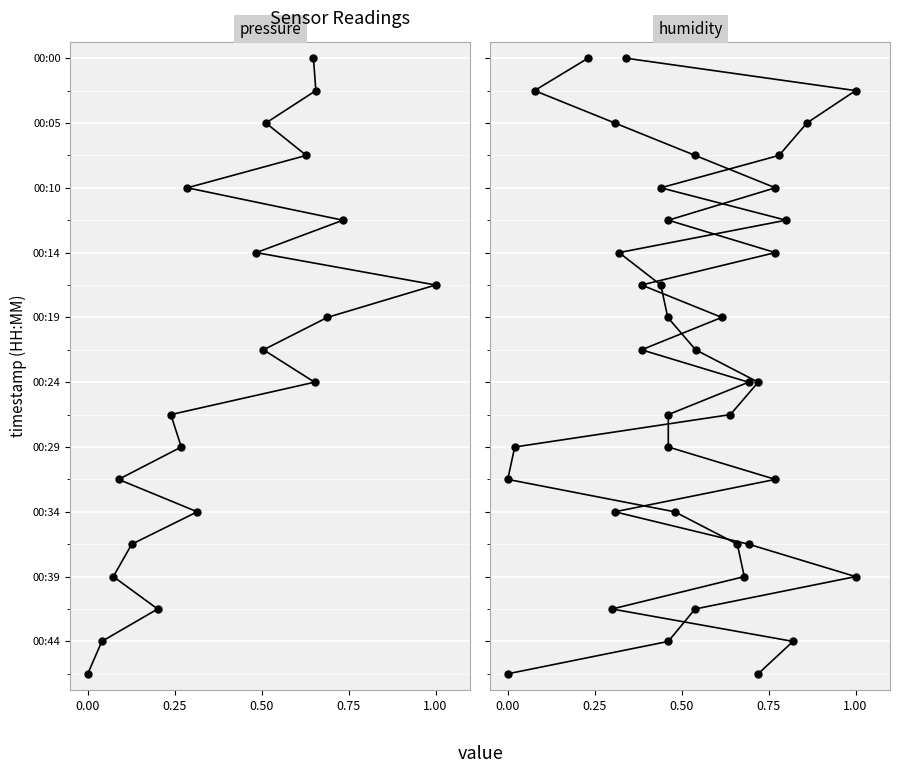

True or false: pressure and humidity intersect in this chart.

False